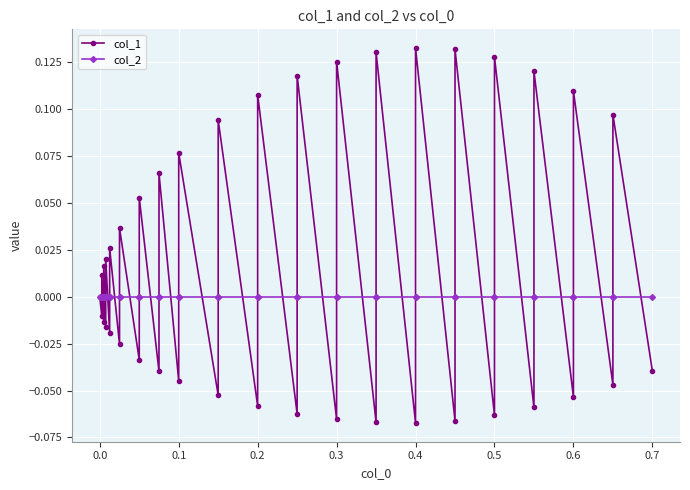

What position from the left is 20?

21